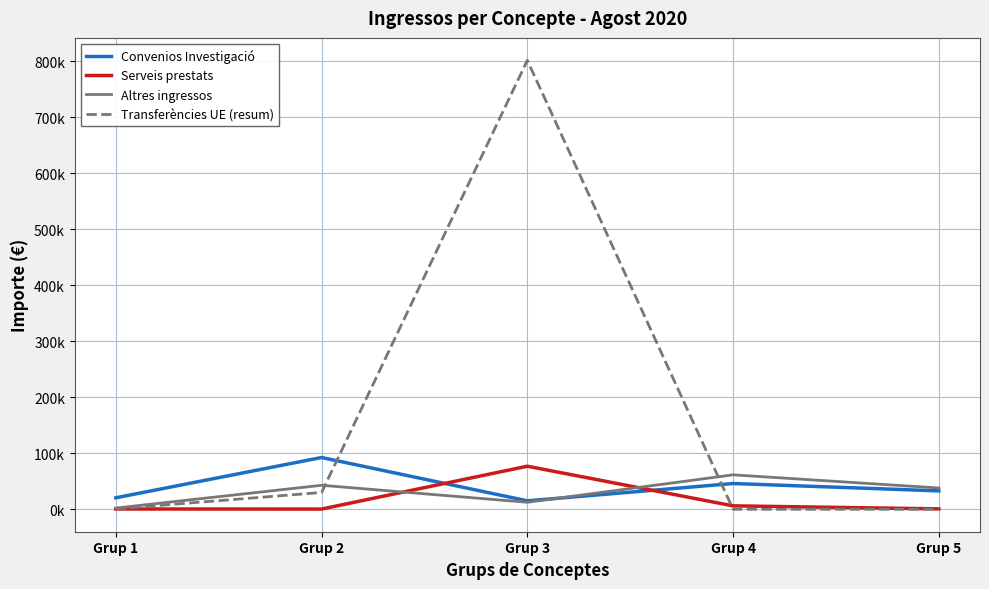

At Grup 4, list the series in order from smallest to largest.

Transferències UE (resum), Serveis prestats, Convenios Investigació, Altres ingressos